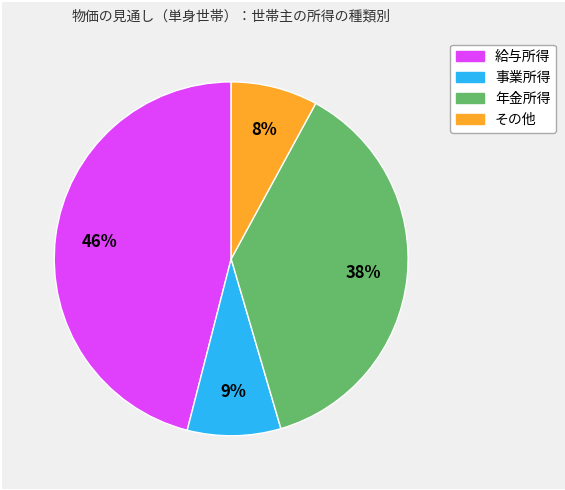

Does any single category account for the majority?

No